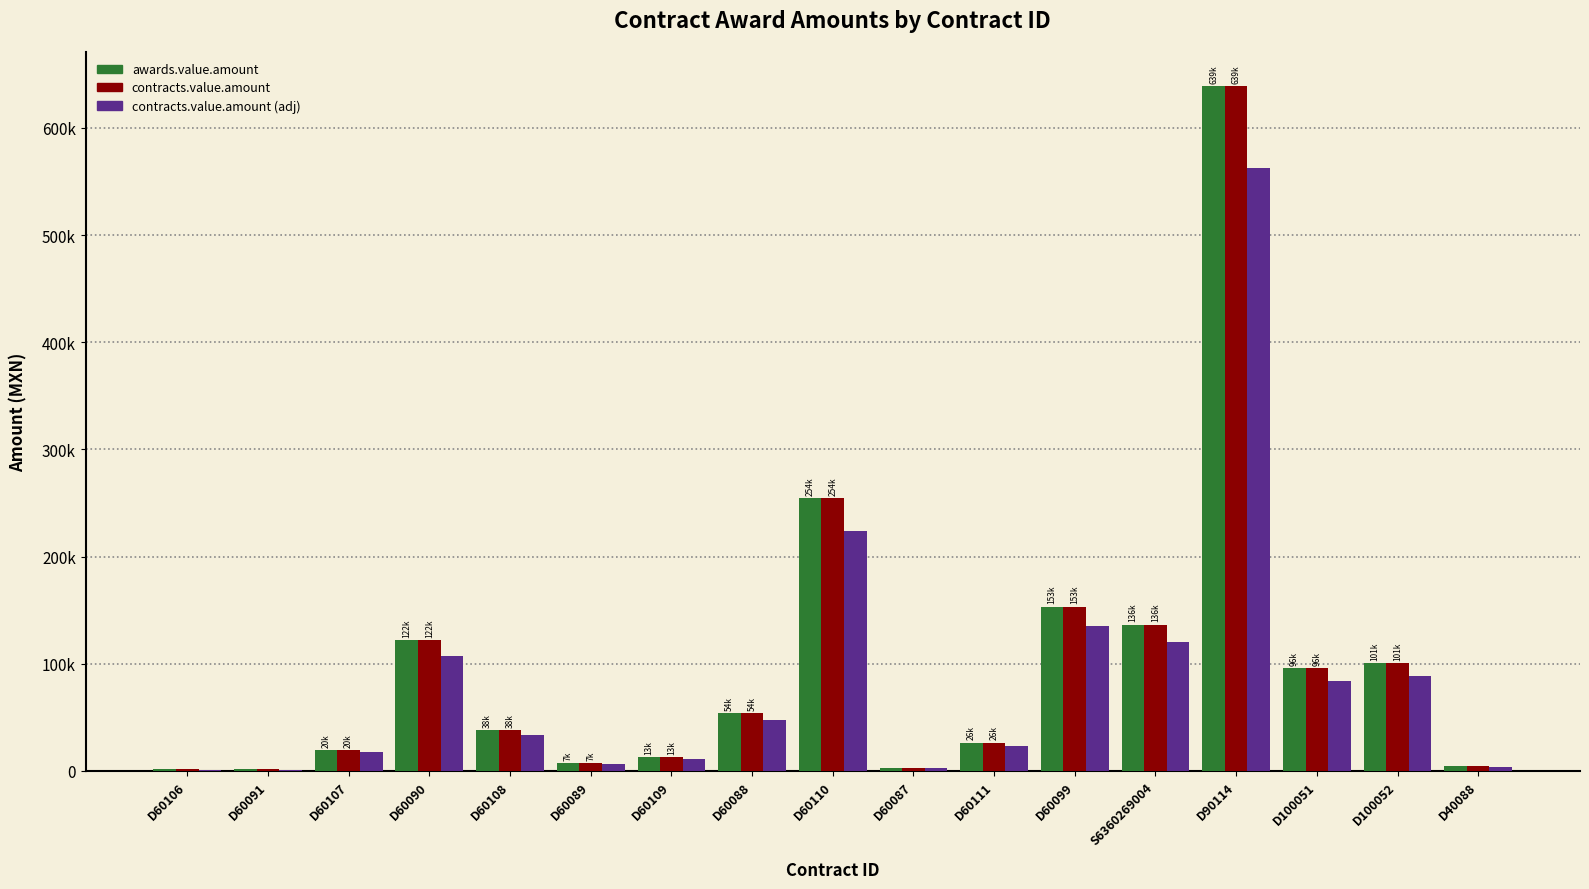

Are the bars grouped side by side (vs. stacked)?

Yes